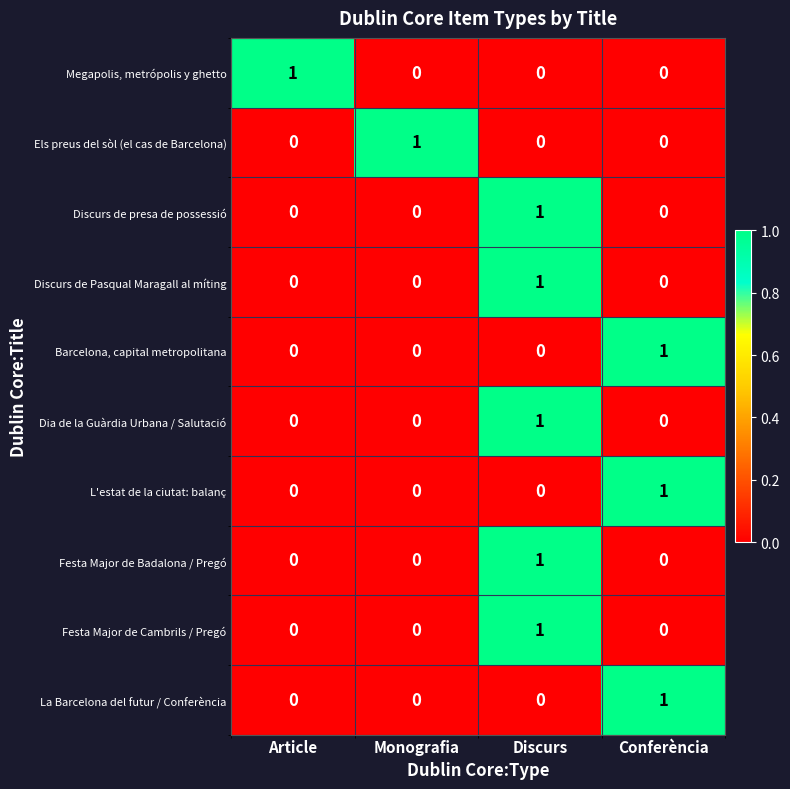

At which category is the sum across all series the highest?

Discurs